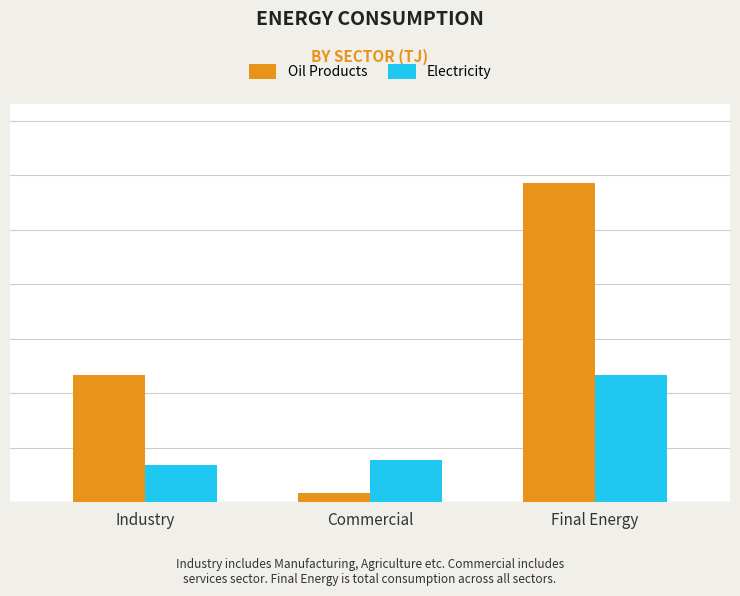

What is the average value of the Oil Products series?

556.8